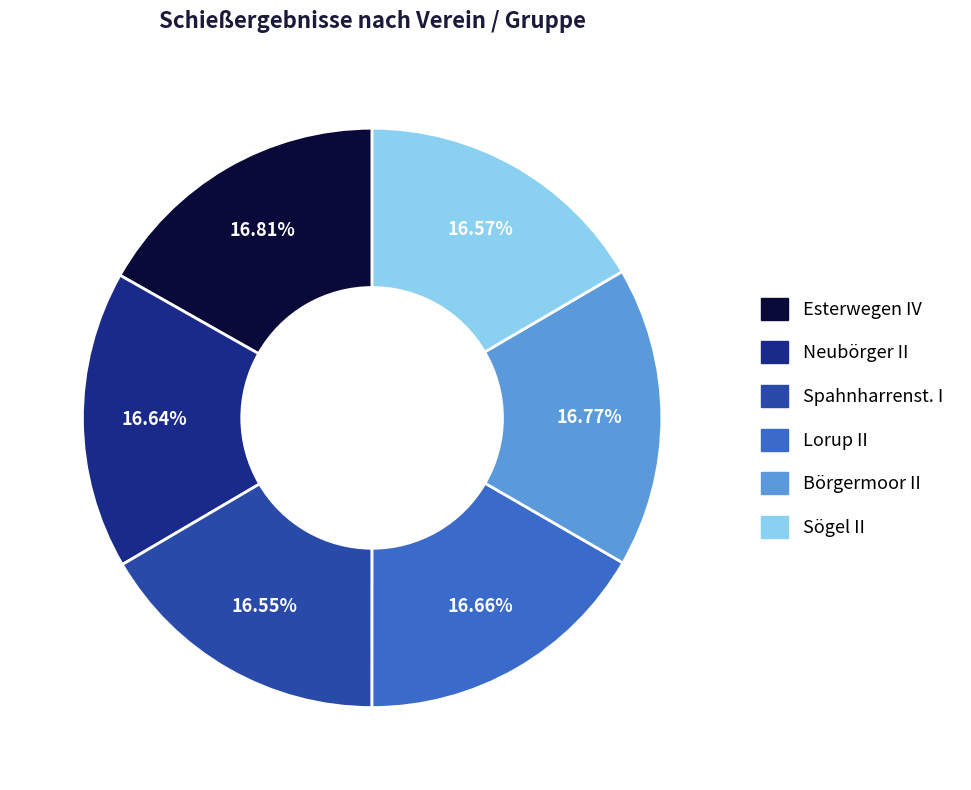

To the nearest percent, what is the average slice percentage?

17%